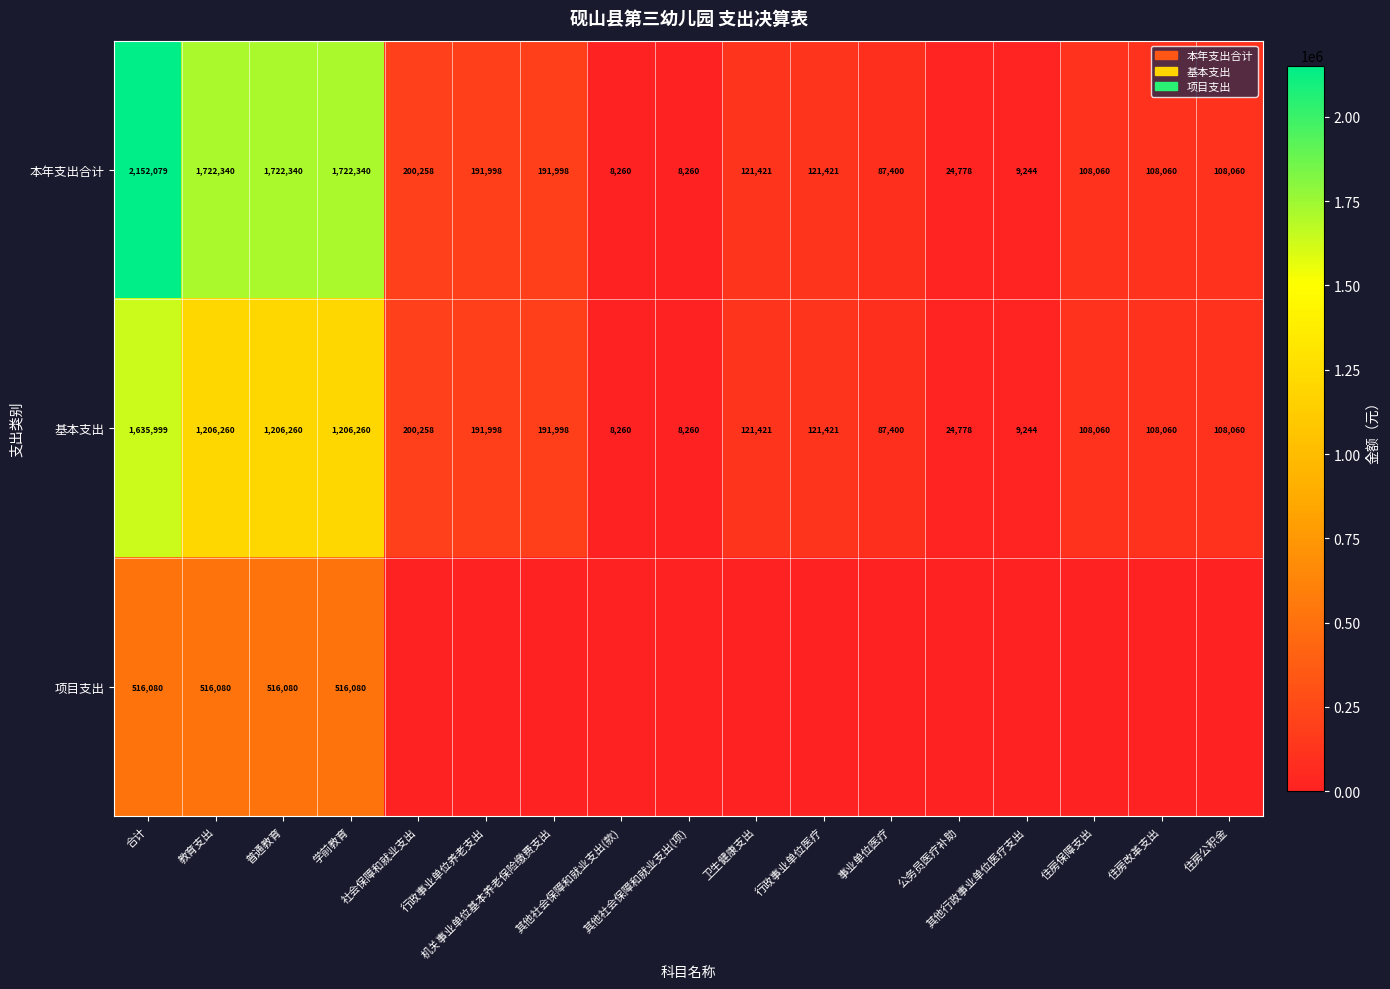

Which series has the widest spread of values?

本年支出合计